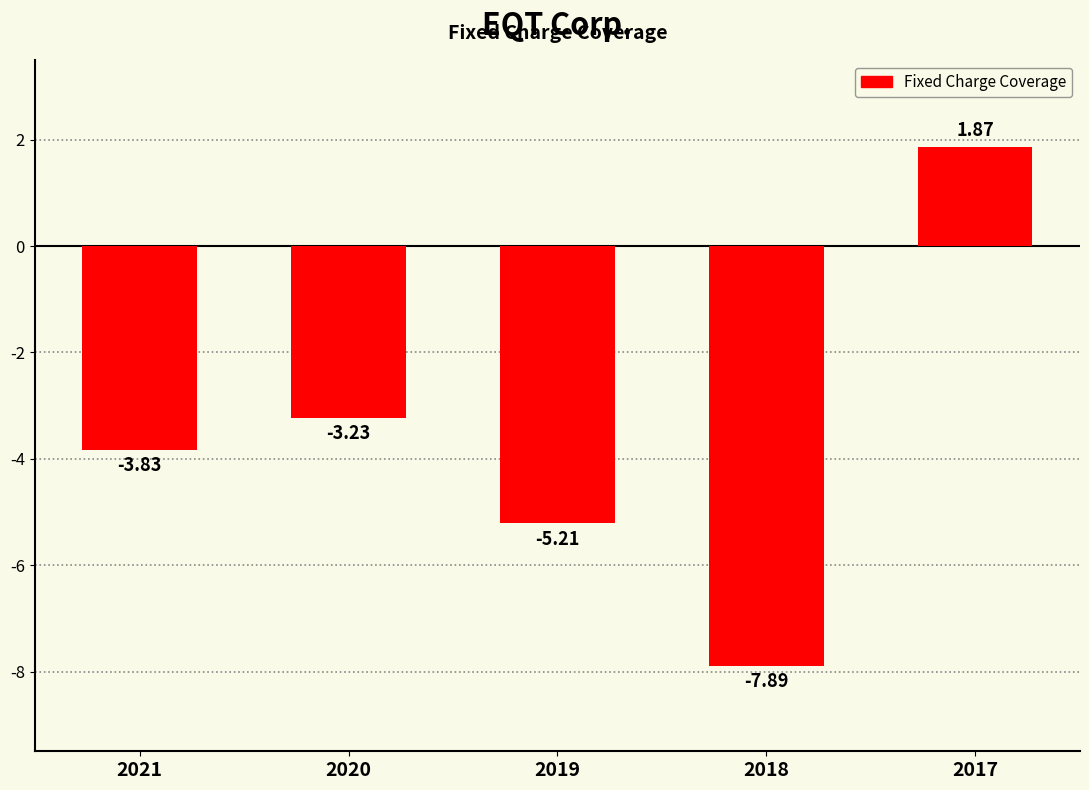

What is the sum of all values?

-18.3